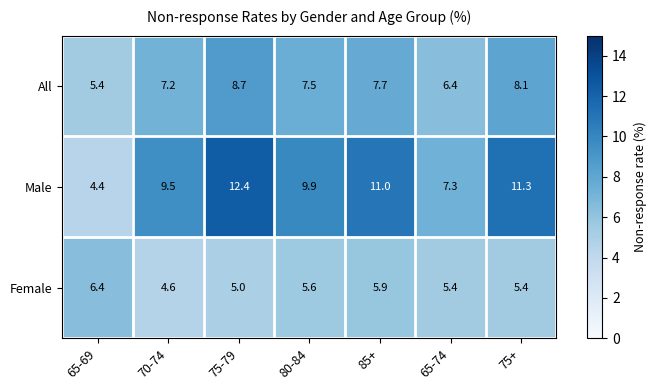

At which category is the sum across all series the highest?

75-79